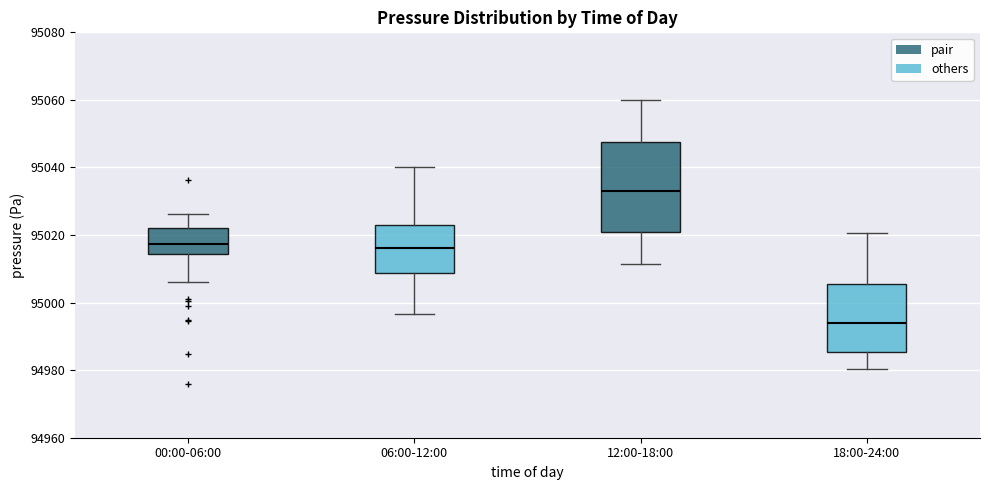

Reading left to right, read every box against the y-axis: the position of its median line, the range the box covers, and the ends of its whiskers. The values are not printed on the chart, so give them approximately, as read against the axis.

00:00-06:00: median 95018, box 95014 to 95022, whiskers 95006 to 95026
06:00-12:00: median 95016, box 95008 to 95022, whiskers 94996 to 95040
12:00-18:00: median 95034, box 95020 to 95048, whiskers 95012 to 95060
18:00-24:00: median 94994, box 94986 to 95006, whiskers 94980 to 95020